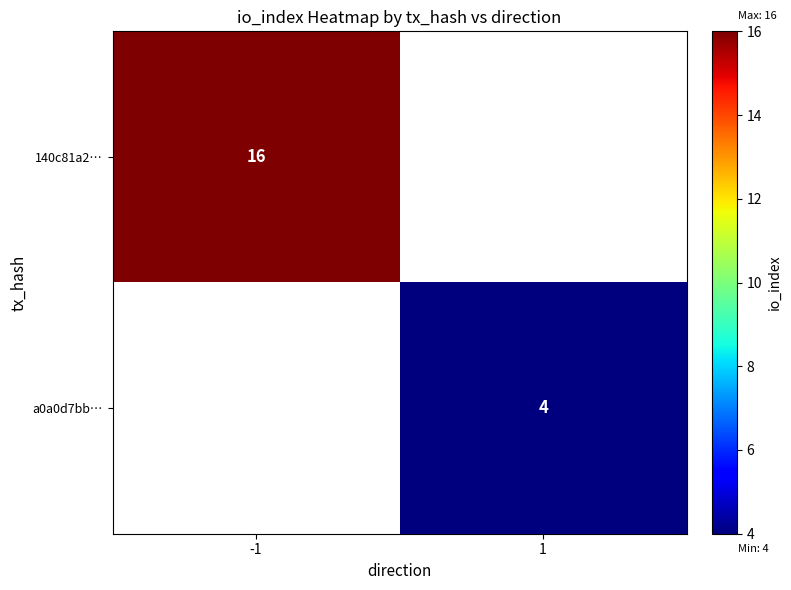

What is the total value across all series at 1?

4